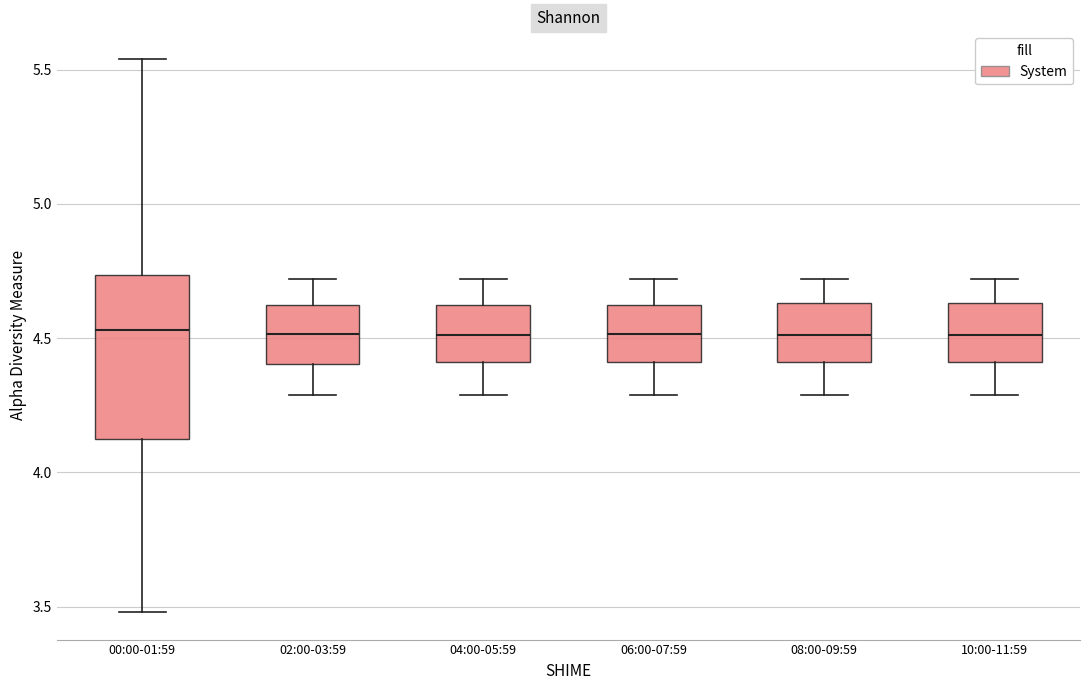

Reading left to right, transcribe this box plot: for each box, give where its median line is, the range the box spans, and where its two whiskers end, as read against the y-axis. The values are not printed on the chart, so give them approximately, as read against the axis.

00:00-01:59: median 4.55, box 4.10 to 4.75, whiskers 3.50 to 5.55
02:00-03:59: median 4.50, box 4.40 to 4.60, whiskers 4.30 to 4.70
04:00-05:59: median 4.50, box 4.40 to 4.60, whiskers 4.30 to 4.70
06:00-07:59: median 4.50, box 4.40 to 4.60, whiskers 4.30 to 4.70
08:00-09:59: median 4.50, box 4.40 to 4.65, whiskers 4.30 to 4.70
10:00-11:59: median 4.50, box 4.40 to 4.65, whiskers 4.30 to 4.70